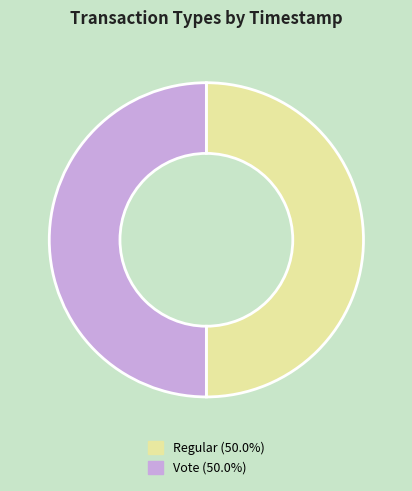

Approximately how many times larger is the value at Regular compared to Vote?

1.0